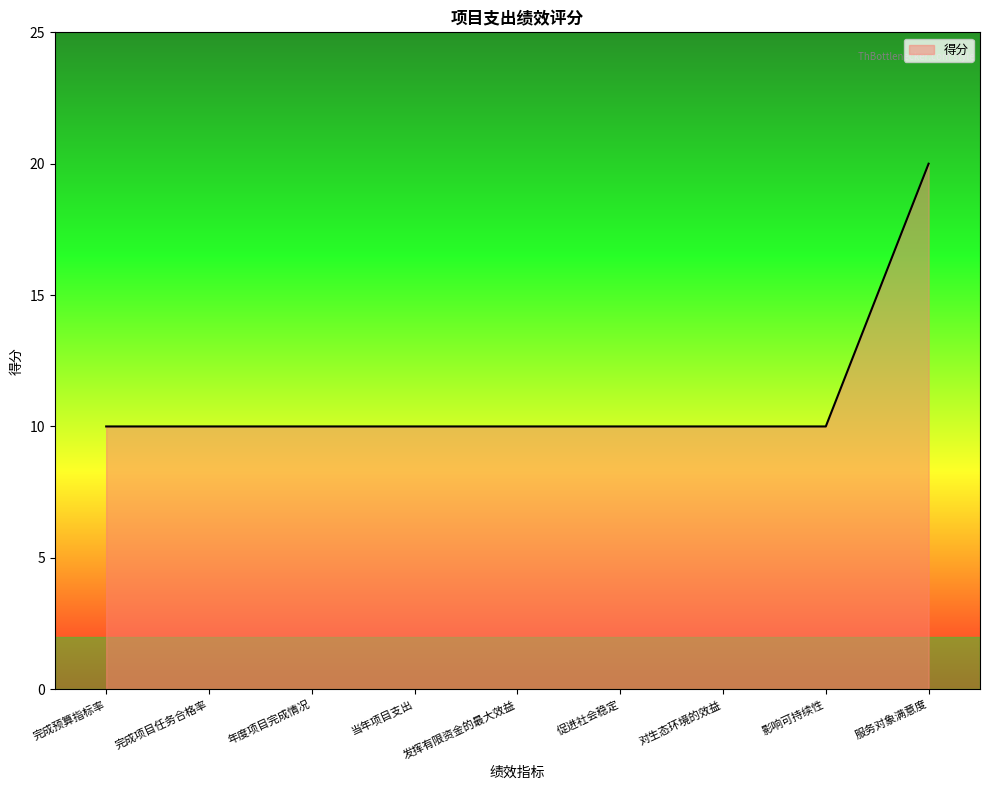

The chart shows a value of 10 at 完成预算指标率. True or false?

True